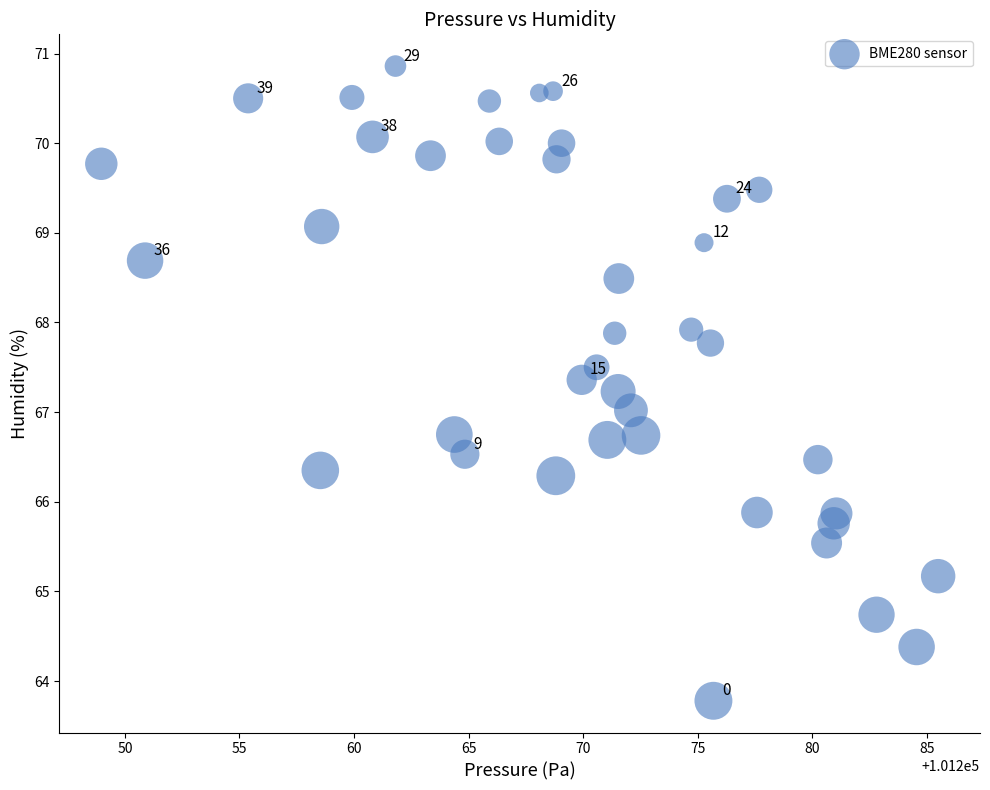

What is the range of Y values (max minus min)?

7.1